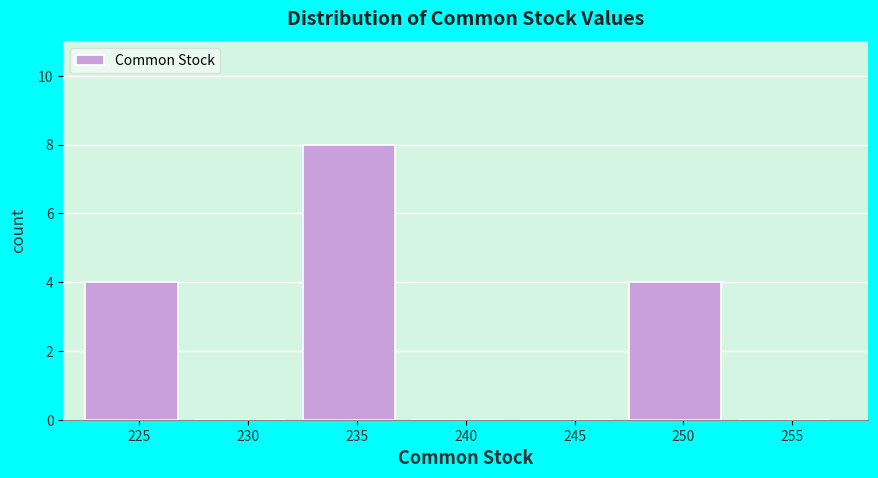

Reading left to right, list all the values displayed in this chart.

225=4	230=0	235=8	240=0	245=0	250=4	255=0